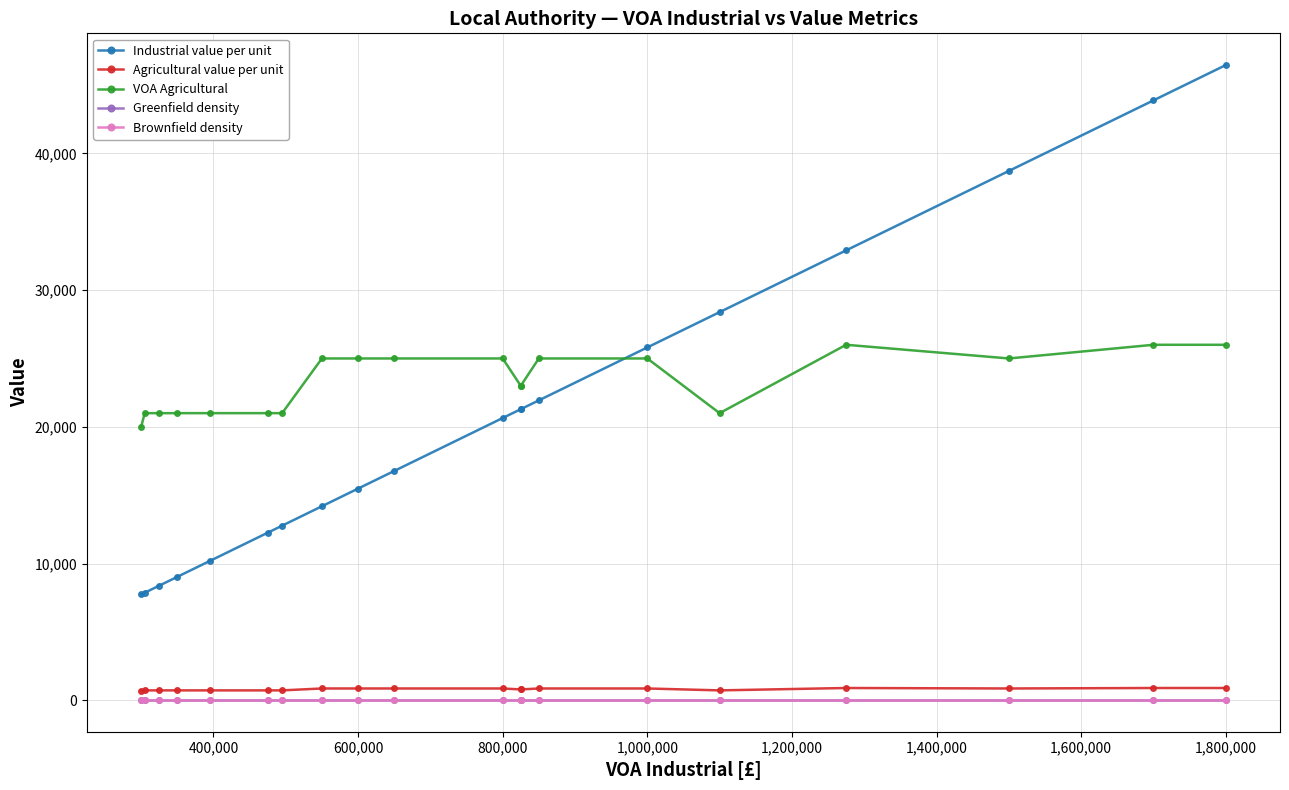

True or false: VOA Agricultural and Brownfield density intersect in this chart.

False